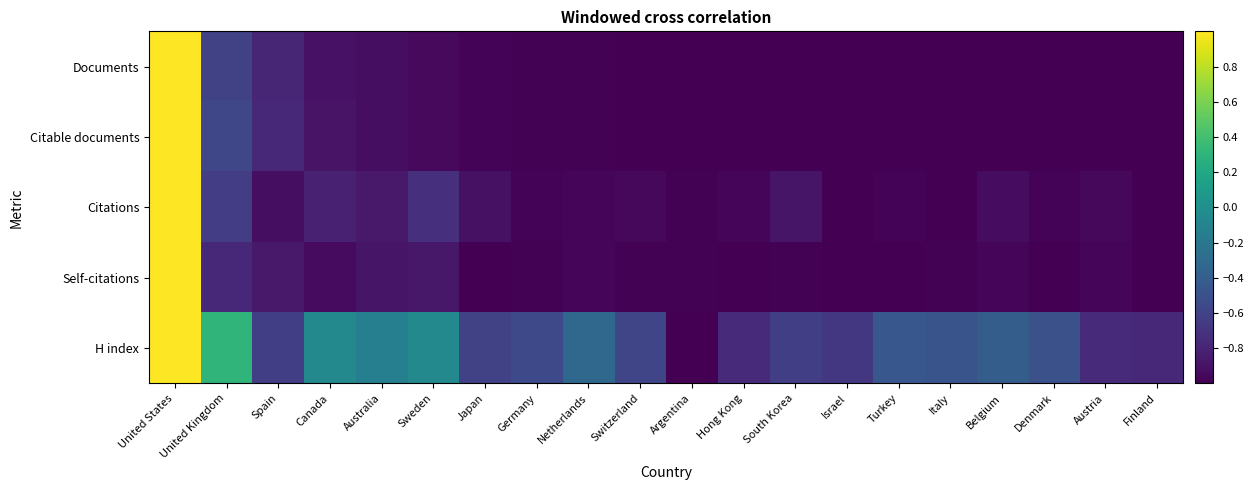

Between United States and Belgium, which series saw the biggest shift?

Documents